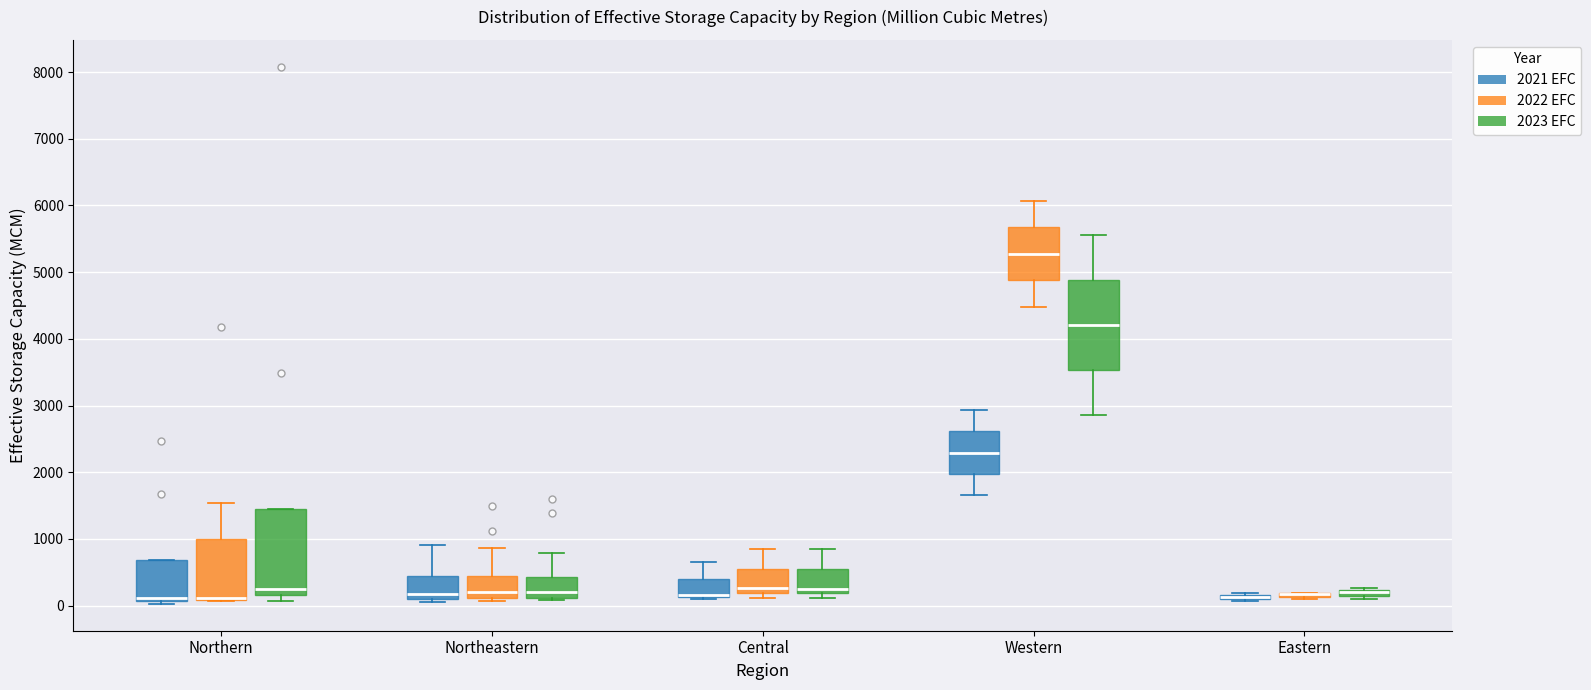

Where is the lower edge of the box for Northeastern (2022 EFC) on the y-axis? The values are not printed on the chart, so give them approximately, as read against the axis.

100